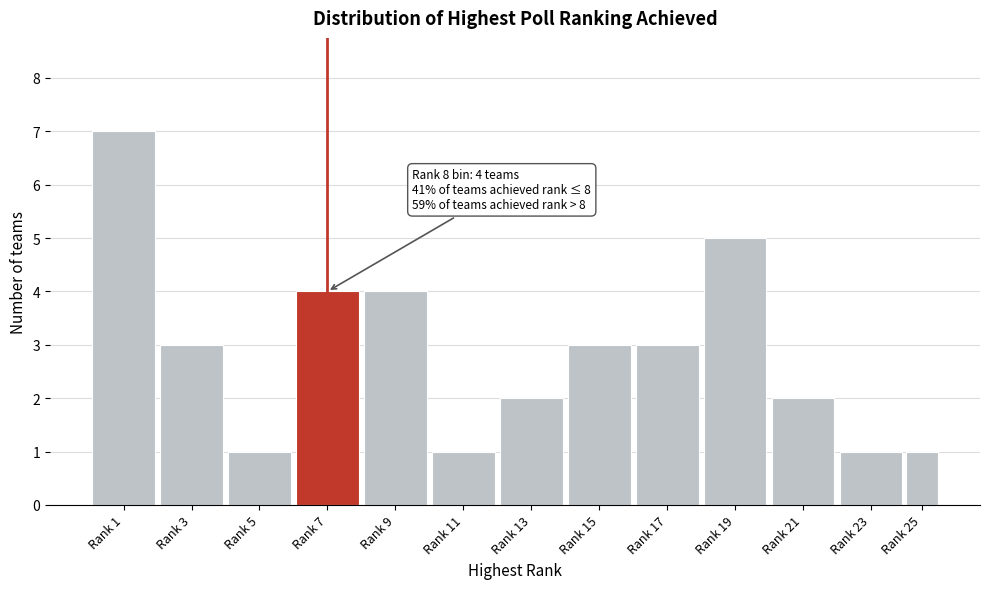

Reading right to left, transcribe all the data shown in this chart.

1	1	2	5	3	3	2	1	4	4	1	3	7